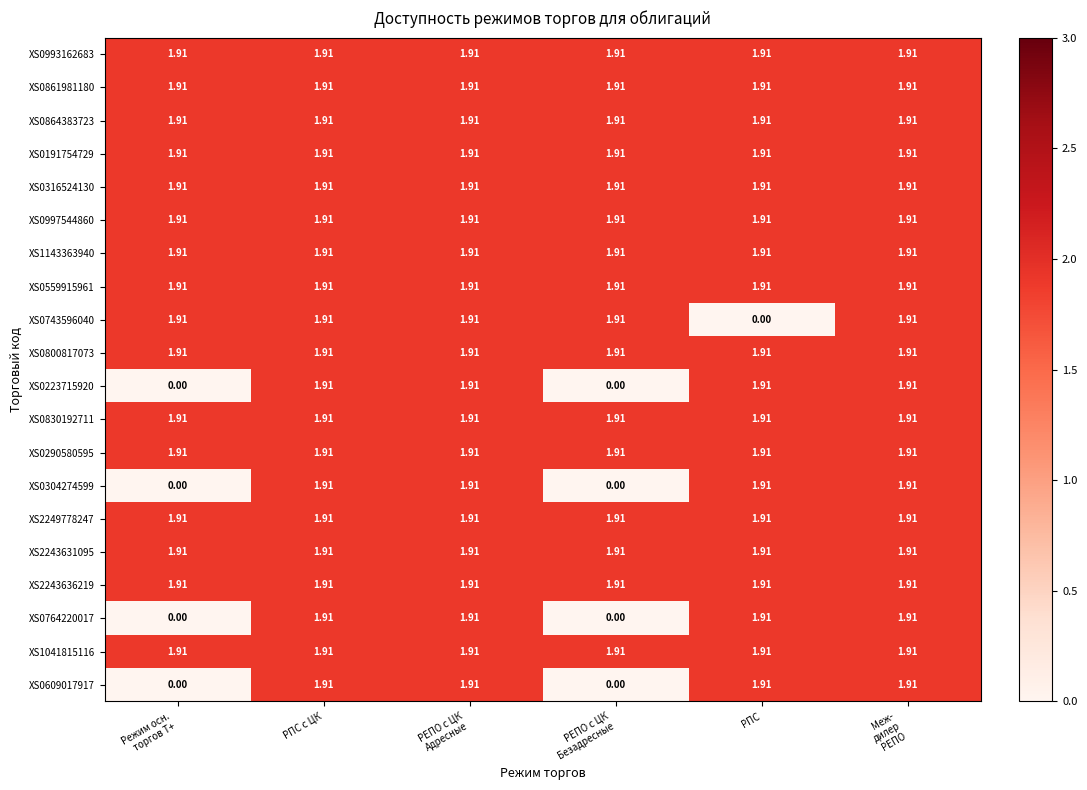

At РПС, list the series in order from largest to smallest.

XS0993162683, XS0861981180, XS0864383723, XS0191754729, XS0316524130, XS0997544860, XS1143363940, XS0559915961, XS0800817073, XS0223715920, XS0830192711, XS0290580595, XS0304274599, XS2249778247, XS2243631095, XS2243636219, XS0764220017, XS1041815116, XS0609017917, XS0743596040